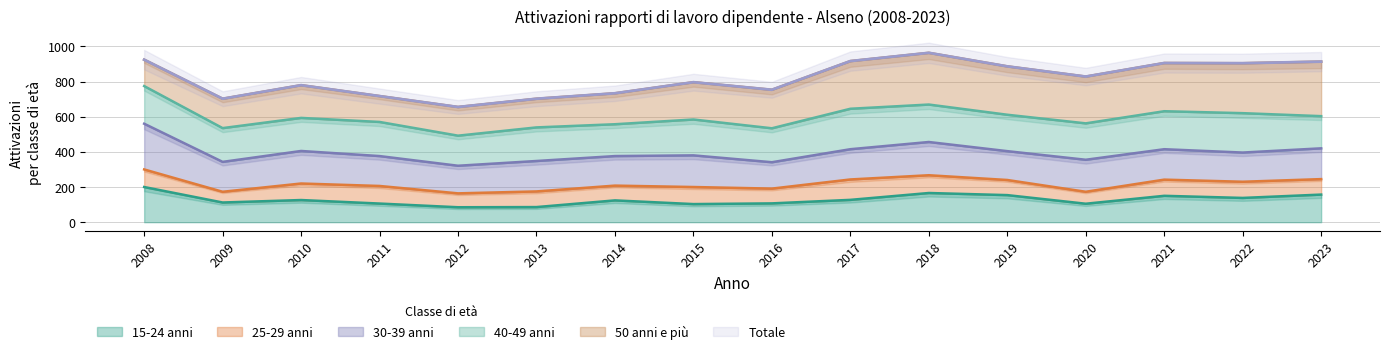

Between 2011 and 2008, which is larger?

2008